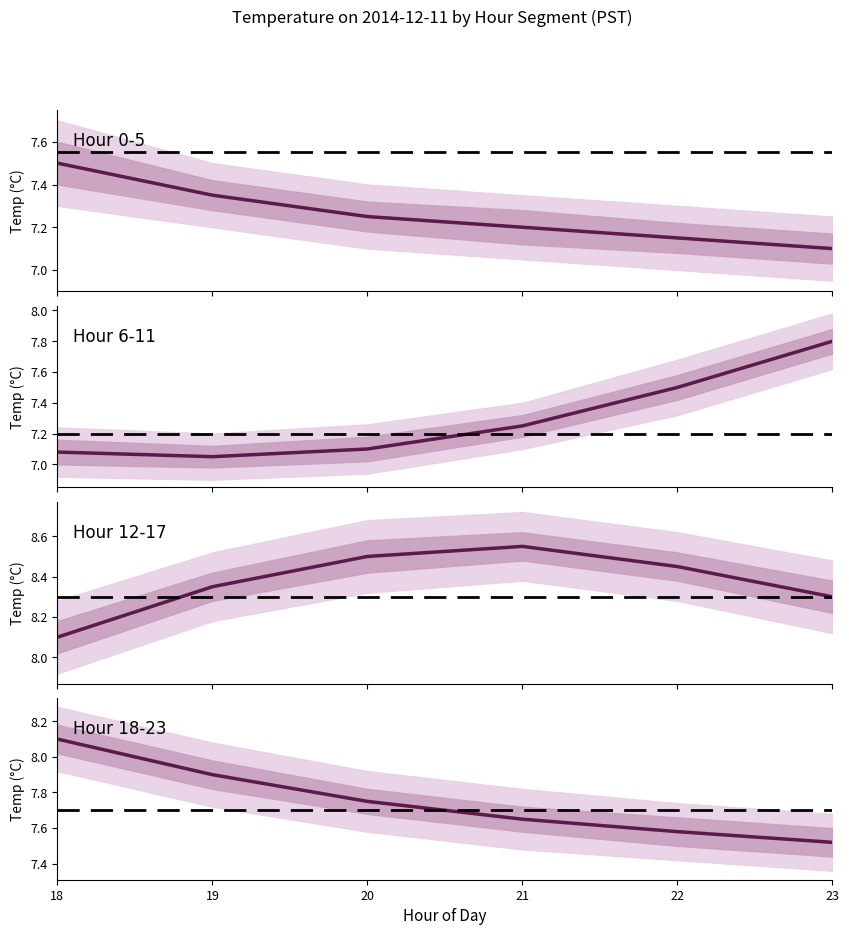

What is the approximate value at 22?

7.6